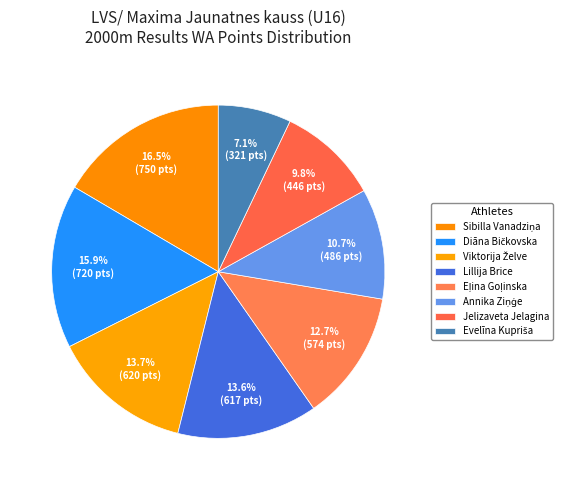

To the nearest percent, what portion does Eļina Goļinska represent?

13%